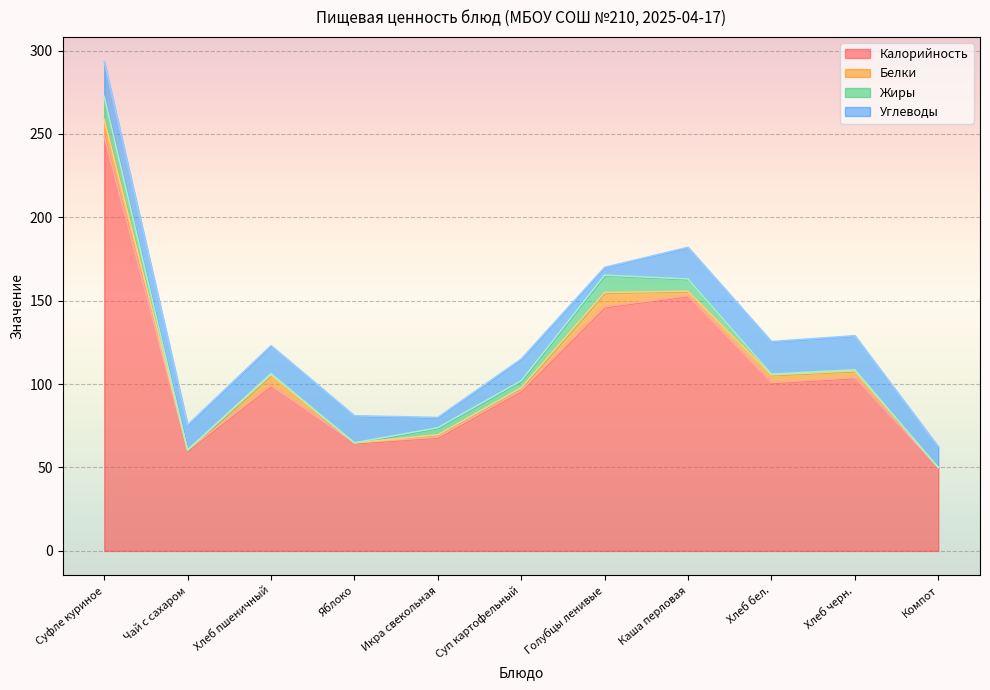

What position from the right is Чай с сахаром?

10